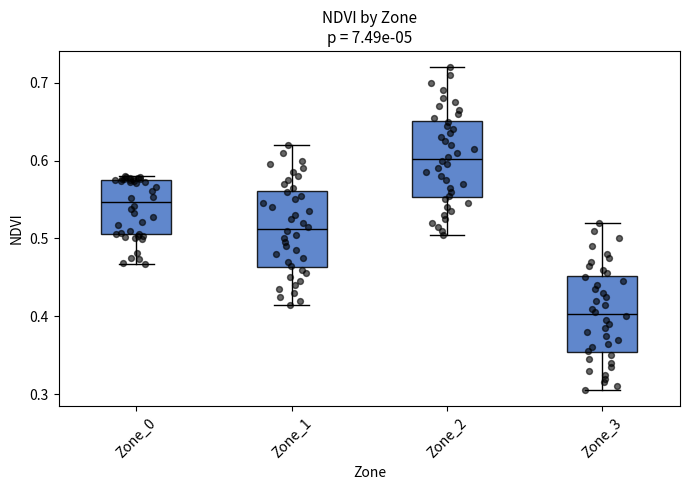

Reading left to right, transcribe this box plot: for each box, give where its median line is, the range the box spans, and where its two whiskers end, as read against the y-axis. The values are not printed on the chart, so give them approximately, as read against the axis.

Zone_0: median 0.55, box 0.51 to 0.57, whiskers 0.47 to 0.58
Zone_1: median 0.51, box 0.46 to 0.56, whiskers 0.42 to 0.62
Zone_2: median 0.60, box 0.55 to 0.65, whiskers 0.51 to 0.72
Zone_3: median 0.40, box 0.35 to 0.45, whiskers 0.31 to 0.52